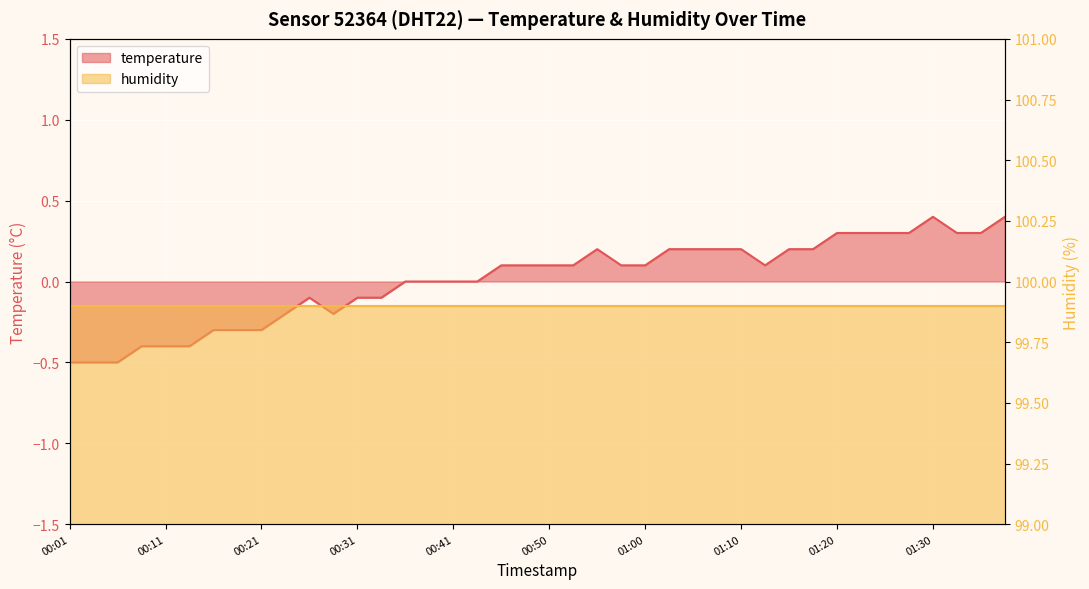

Rank the categories by value from highest to lowest.

2022-11-20T01:30:19, 2022-11-20T01:37:38, 2022-11-20T01:20:35, 2022-11-20T01:23:02, 2022-11-20T01:25:28, 2022-11-20T01:27:53, 2022-11-20T01:32:45, 2022-11-20T01:35:11, 2022-11-20T00:55:57, 2022-11-20T01:03:17, 2022-11-20T01:05:43, 2022-11-20T01:08:08, 2022-11-20T01:10:34, 2022-11-20T01:15:43, 2022-11-20T01:18:09, 2022-11-20T00:46:02, 2022-11-20T00:48:28, 2022-11-20T00:50:54, 2022-11-20T00:53:20, 2022-11-20T00:58:24, 2022-11-20T01:00:50, 2022-11-20T01:12:59, 2022-11-20T00:36:11, 2022-11-20T00:38:37, 2022-11-20T00:41:08, 2022-11-20T00:43:34, 2022-11-20T00:26:19, 2022-11-20T00:31:16, 2022-11-20T00:33:43, 2022-11-20T00:23:51, 2022-11-20T00:28:50, 2022-11-20T00:16:27, 2022-11-20T00:18:53, 2022-11-20T00:21:24, 2022-11-20T00:09:05, 2022-11-20T00:11:32, 2022-11-20T00:13:59, 2022-11-20T00:01:49, 2022-11-20T00:04:14, 2022-11-20T00:06:40